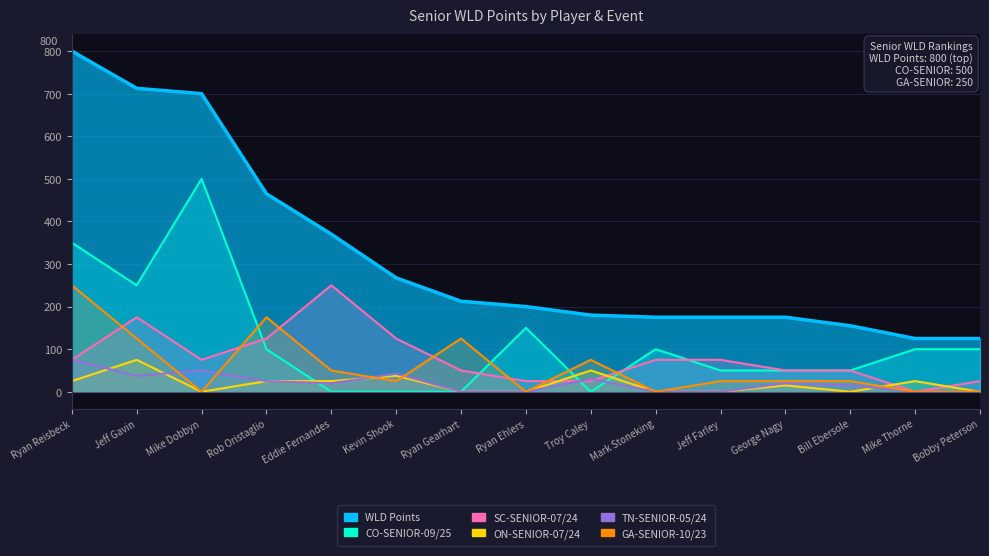

What is the total value across all series at Eddie Fernandes?

715.0